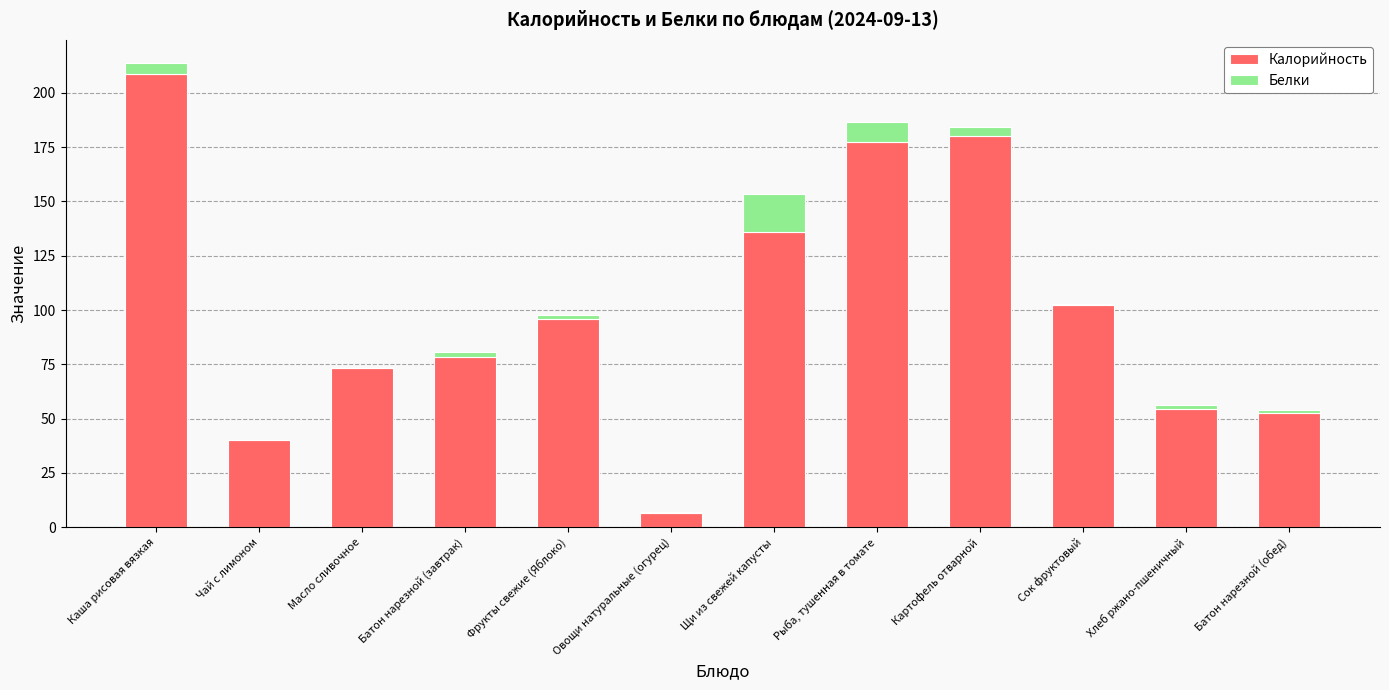

True or false: Калорийность has a value of 73.2 at Масло сливочное.

True